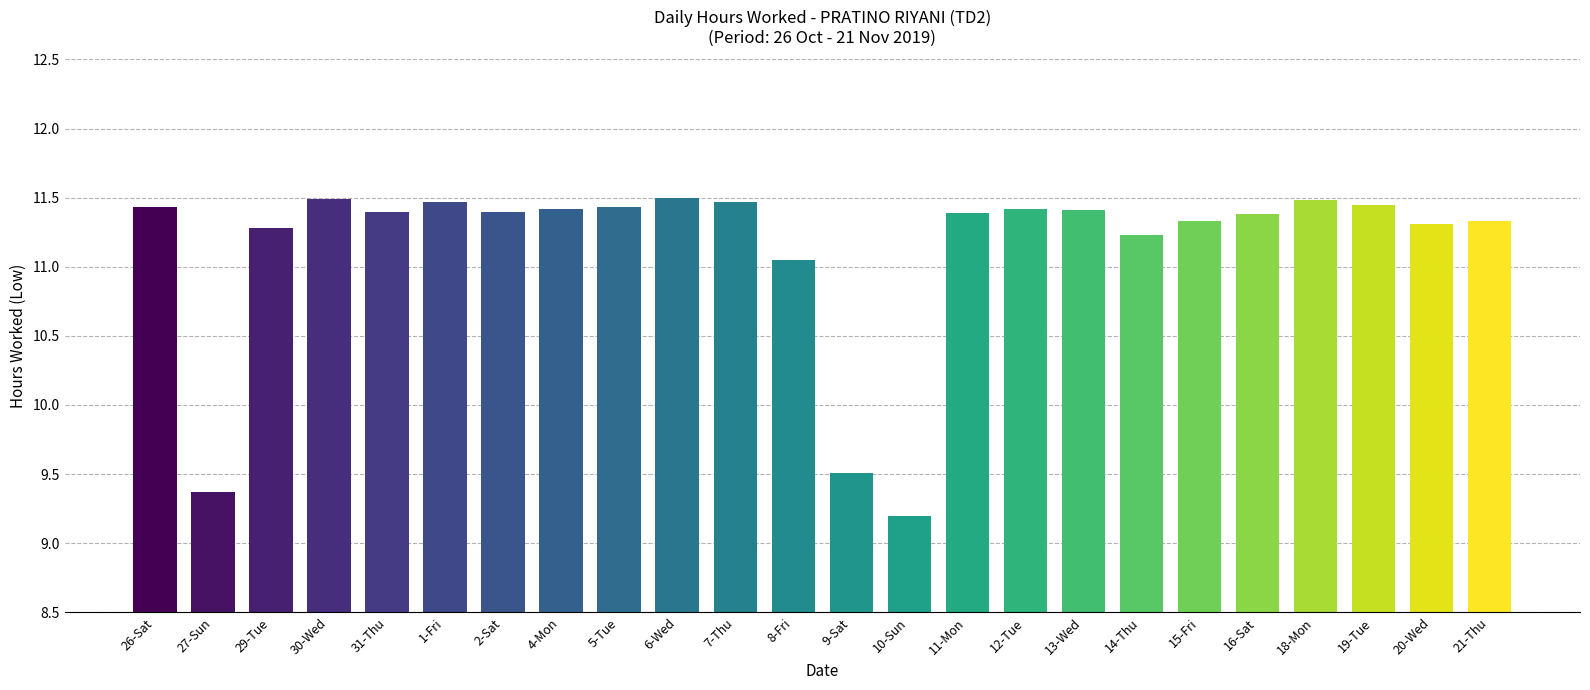

What is the value of the 23rd bar from the left?

11.3